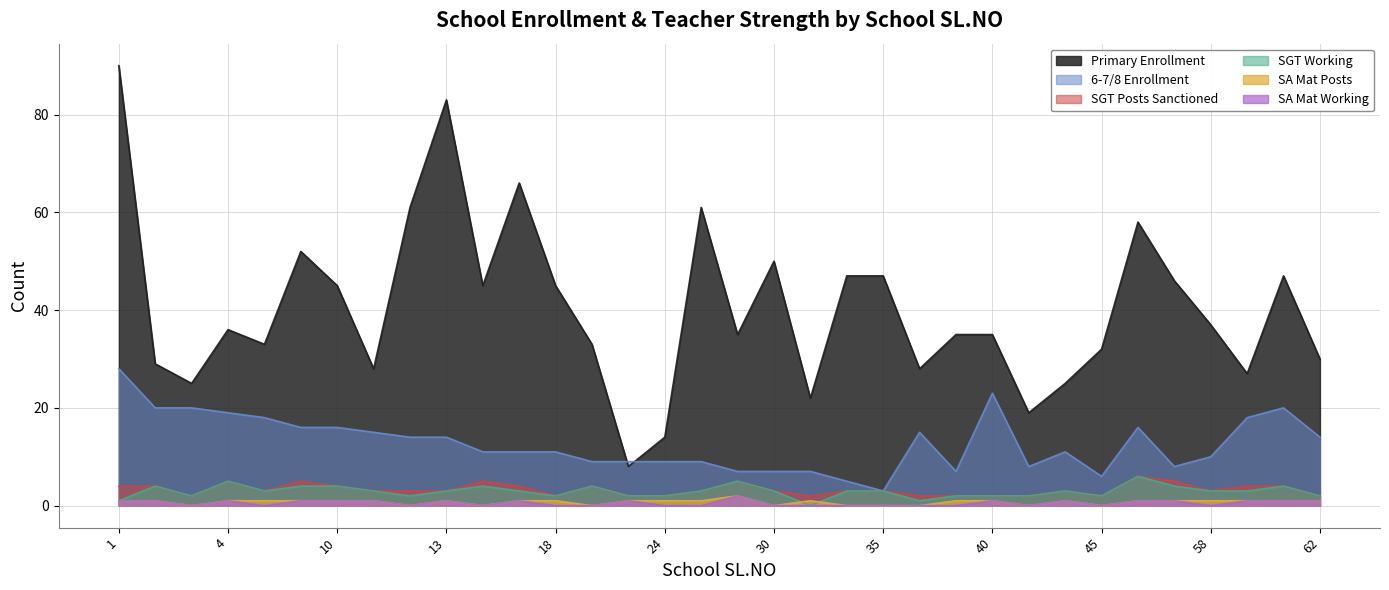

Does the chart display data point markers on the line(s)?

No